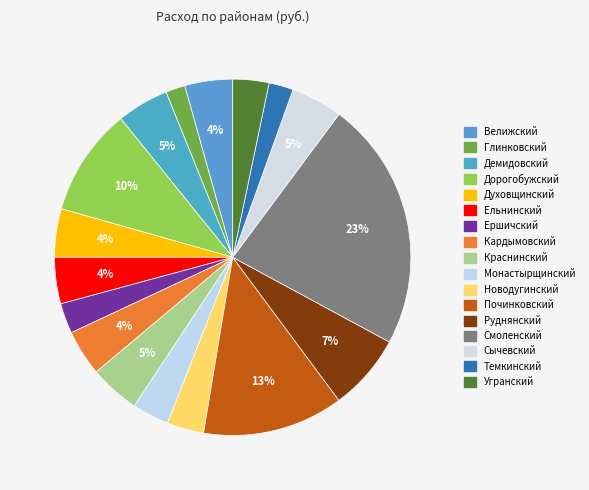

How many segments does this pie chart have?

17